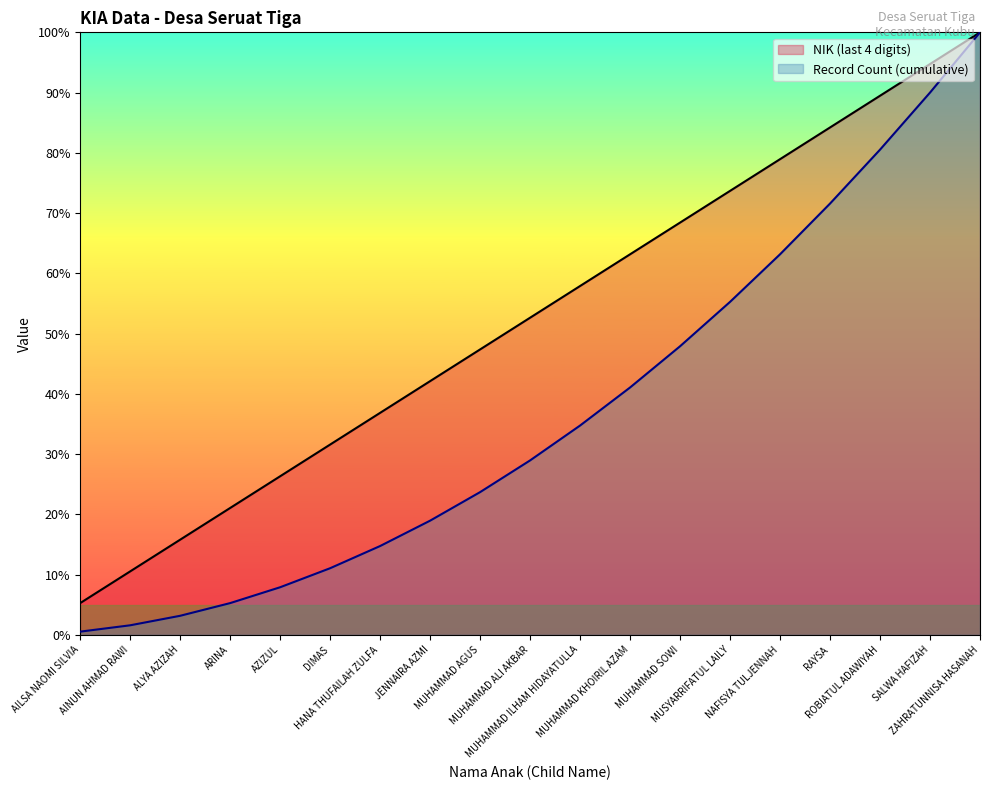

True or false: Record Count (cumulative) and NIK (last 4 digits) intersect in this chart.

False